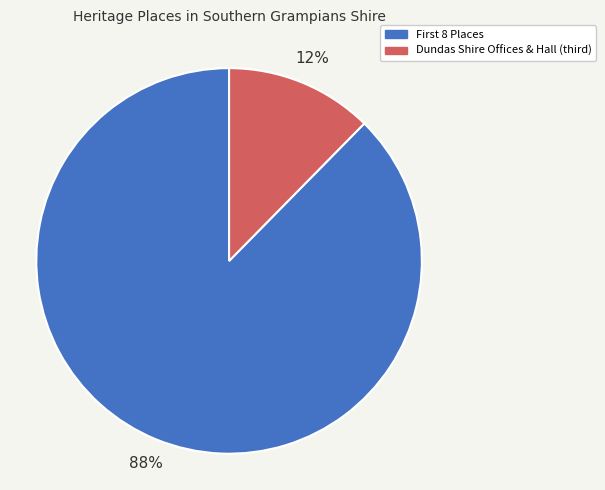

What is the largest slice in the pie chart?

First 8 Places